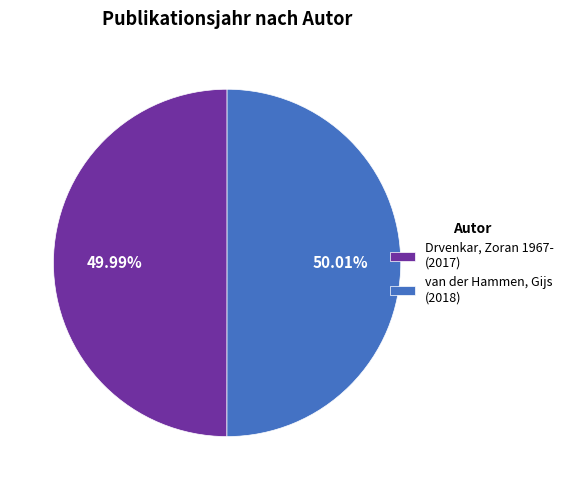

How many slices are in this pie chart?

2